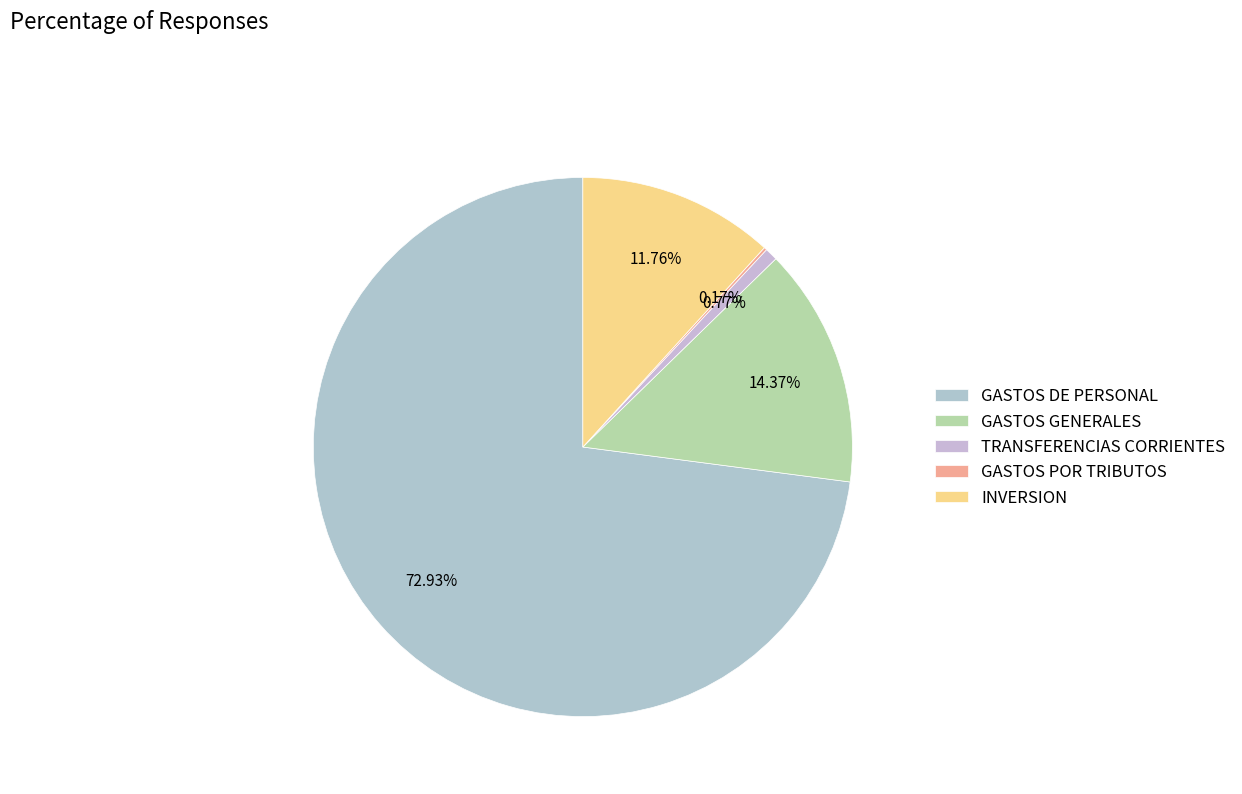

Is there any slice that represents more than half of the pie?

Yes